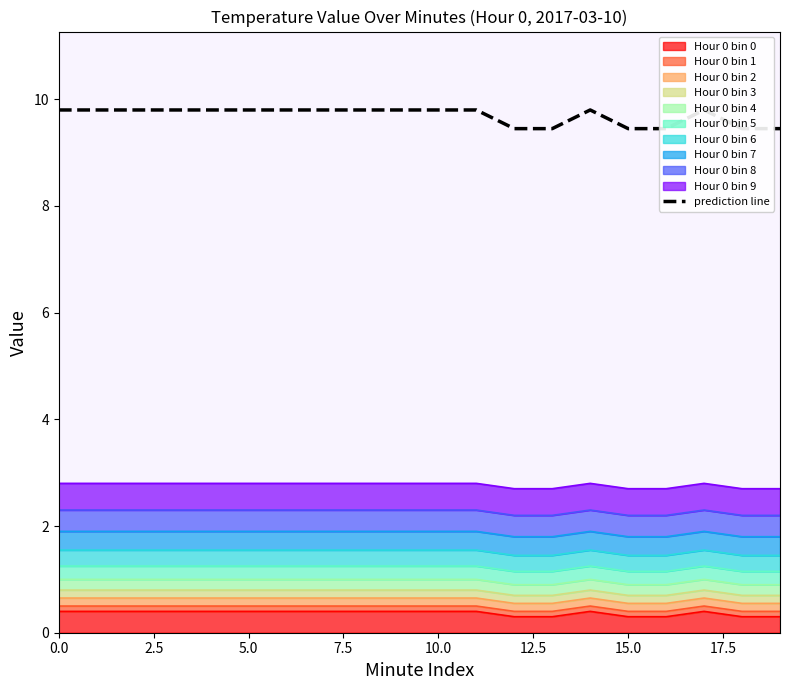

Where is the first local maximum?

14